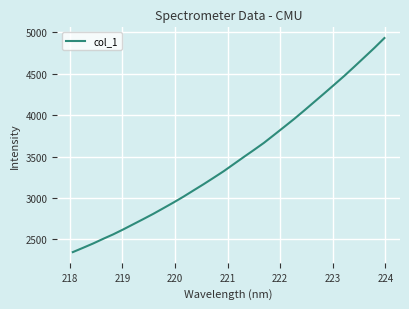

What is the difference between the maximum and minimum values?

2583.3